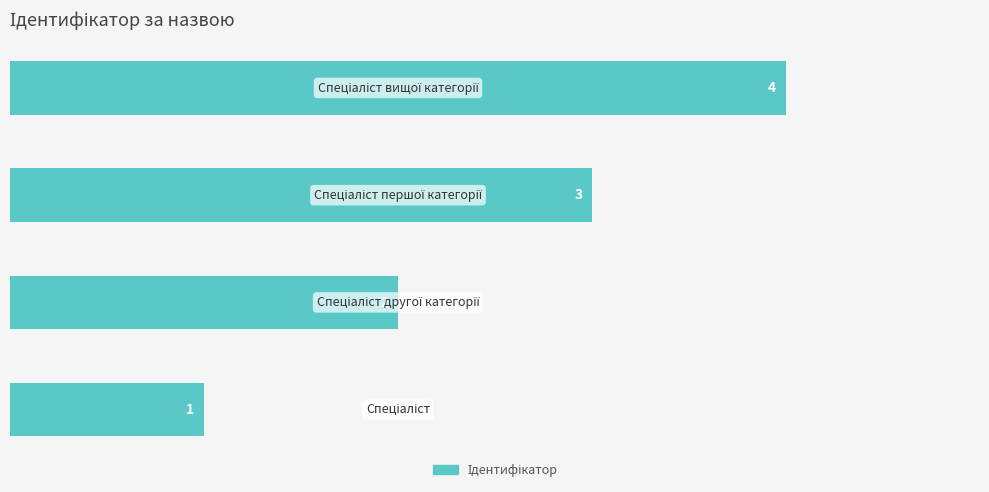

What is the difference between the maximum and minimum values?

3